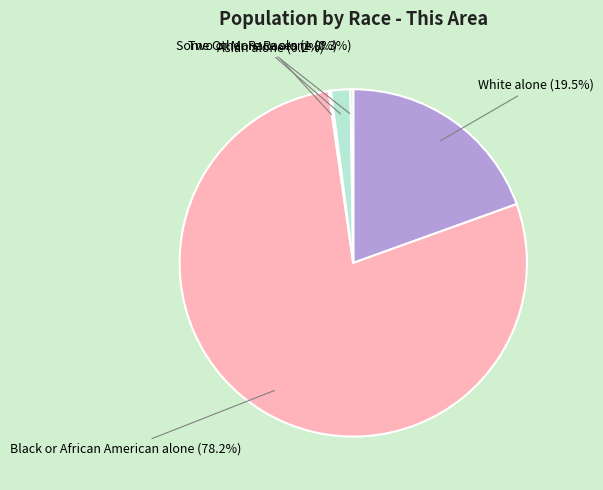

What percentage is NOT represented by White alone?

80.5%